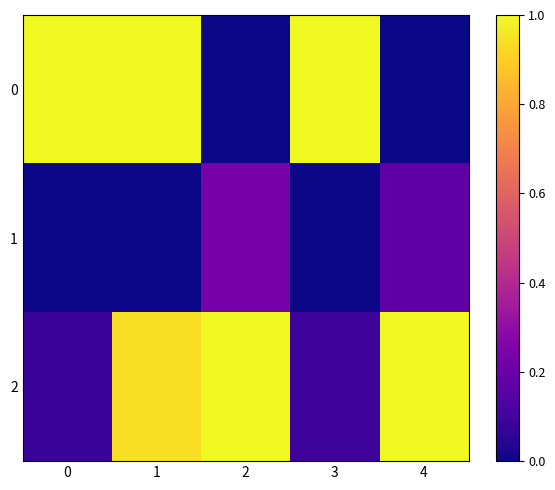

Reading left to right, extract all data points from this chart.

0: 0=1.0	1=1.0	2=0.0	3=1.0	4=0.0
1: 0=0.0	1=0.0	2=0.2	3=0.0	4=0.2
2: 0=0.1	1=0.9	2=1.0	3=0.1	4=1.0